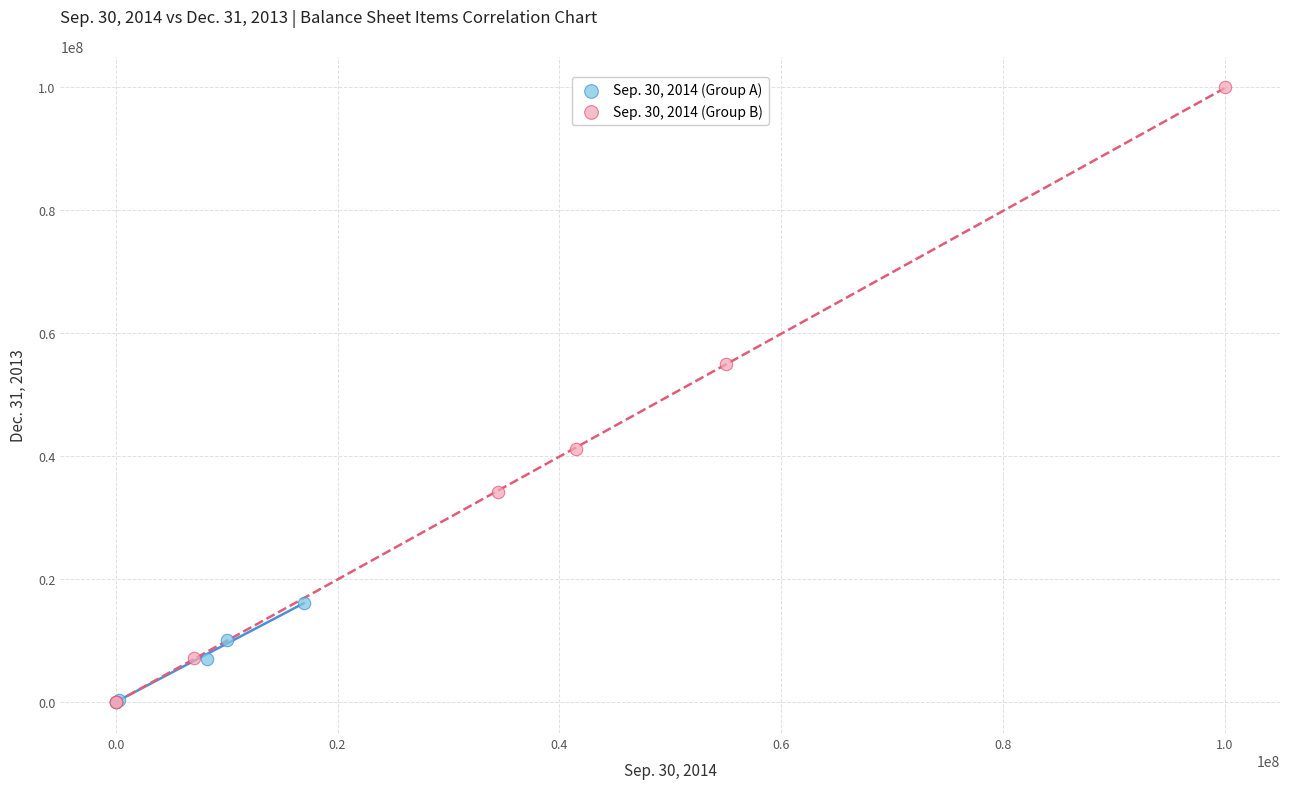

What are all the series names shown in the legend?

Sep. 30, 2014 (Group A), Sep. 30, 2014 (Group B)